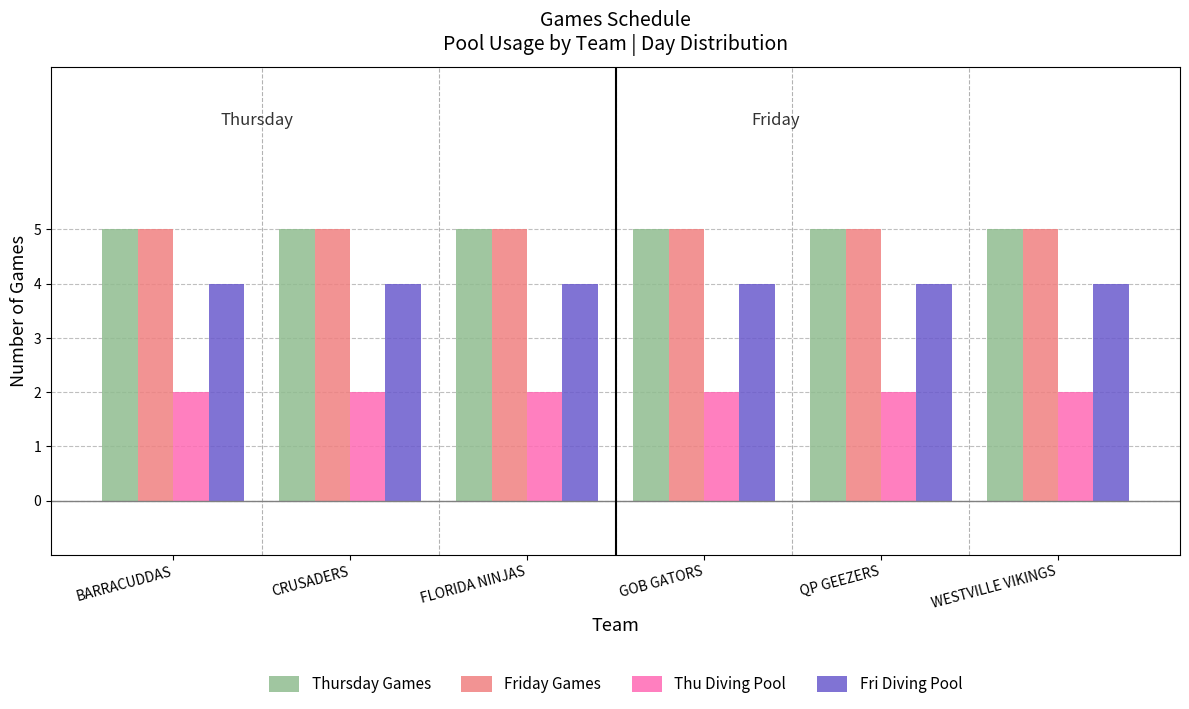

What position from the left is WESTVILLE VIKINGS?

6